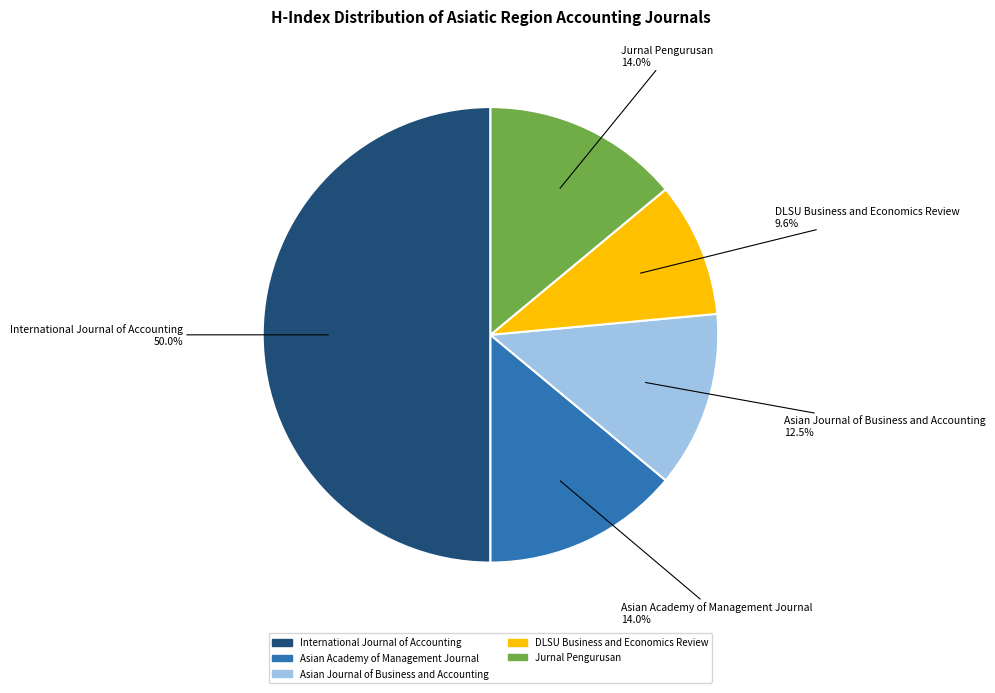

Count the number of slices in the pie.

5